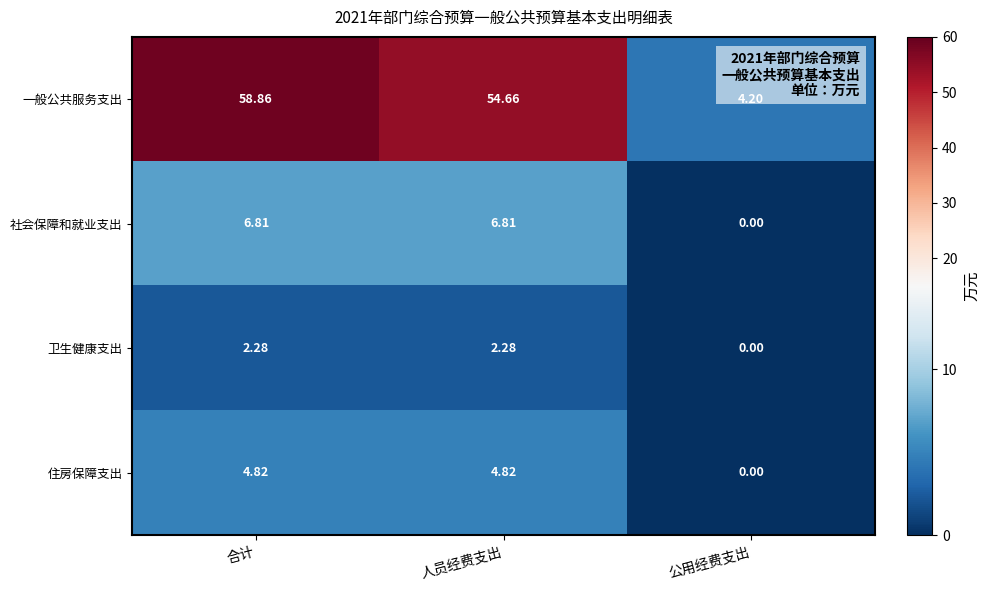

Which series has the largest total across all categories?

一般公共服务支出